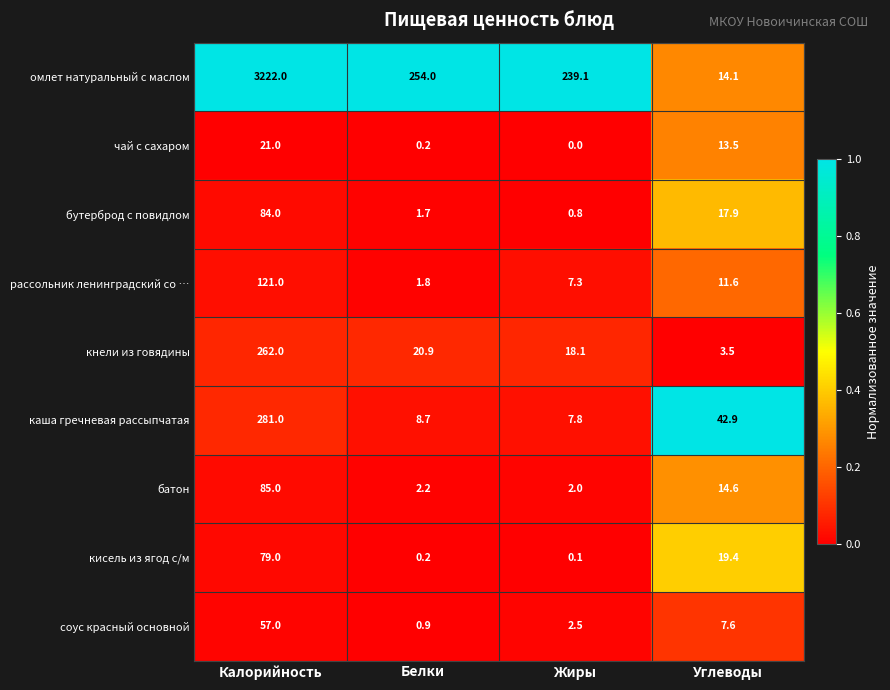

Is the value of омлет натуральный с маслом at Белки greater than the value of батон at Углеводы?

Yes